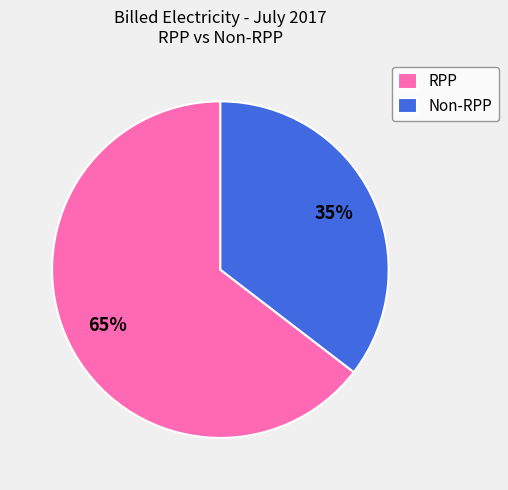

The RPP slice represents 65% of the pie. True or false?

True